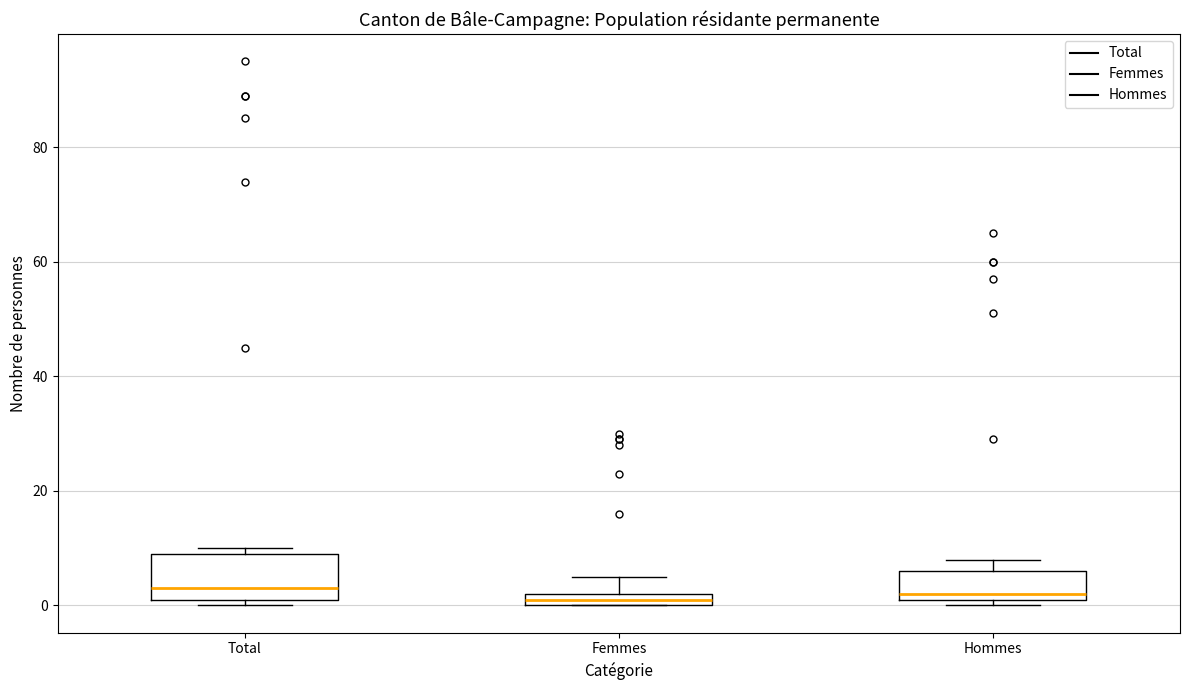

Which box is the tallest, from its lower edge to its upper edge?

Total